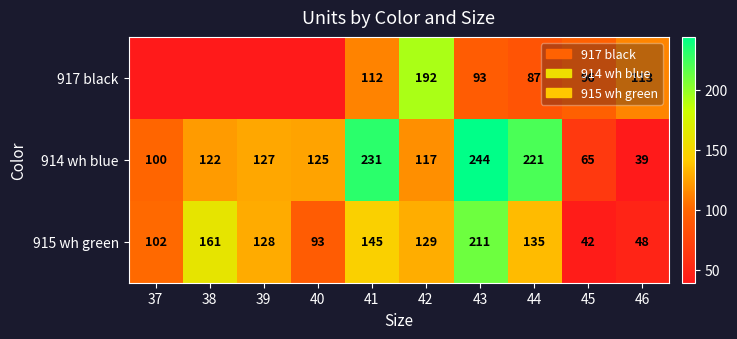

Which category has the lowest value in the 915 wh green series?

45